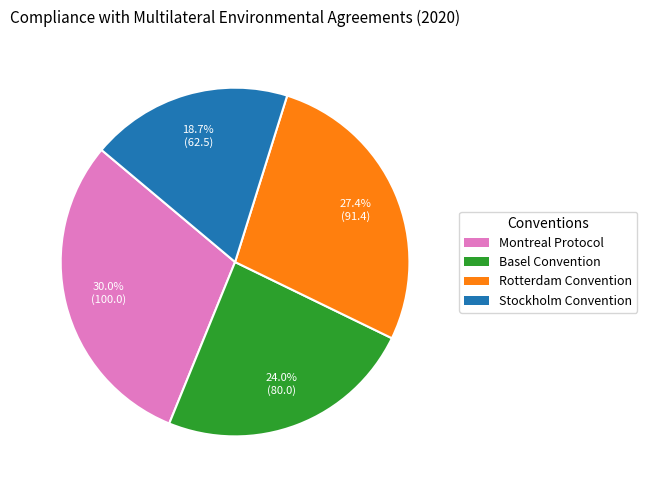

Is there a majority slice in this chart?

No